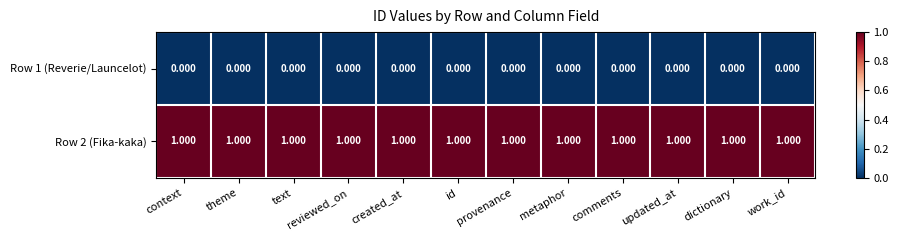

What is the difference between the highest and lowest values at theme?

1